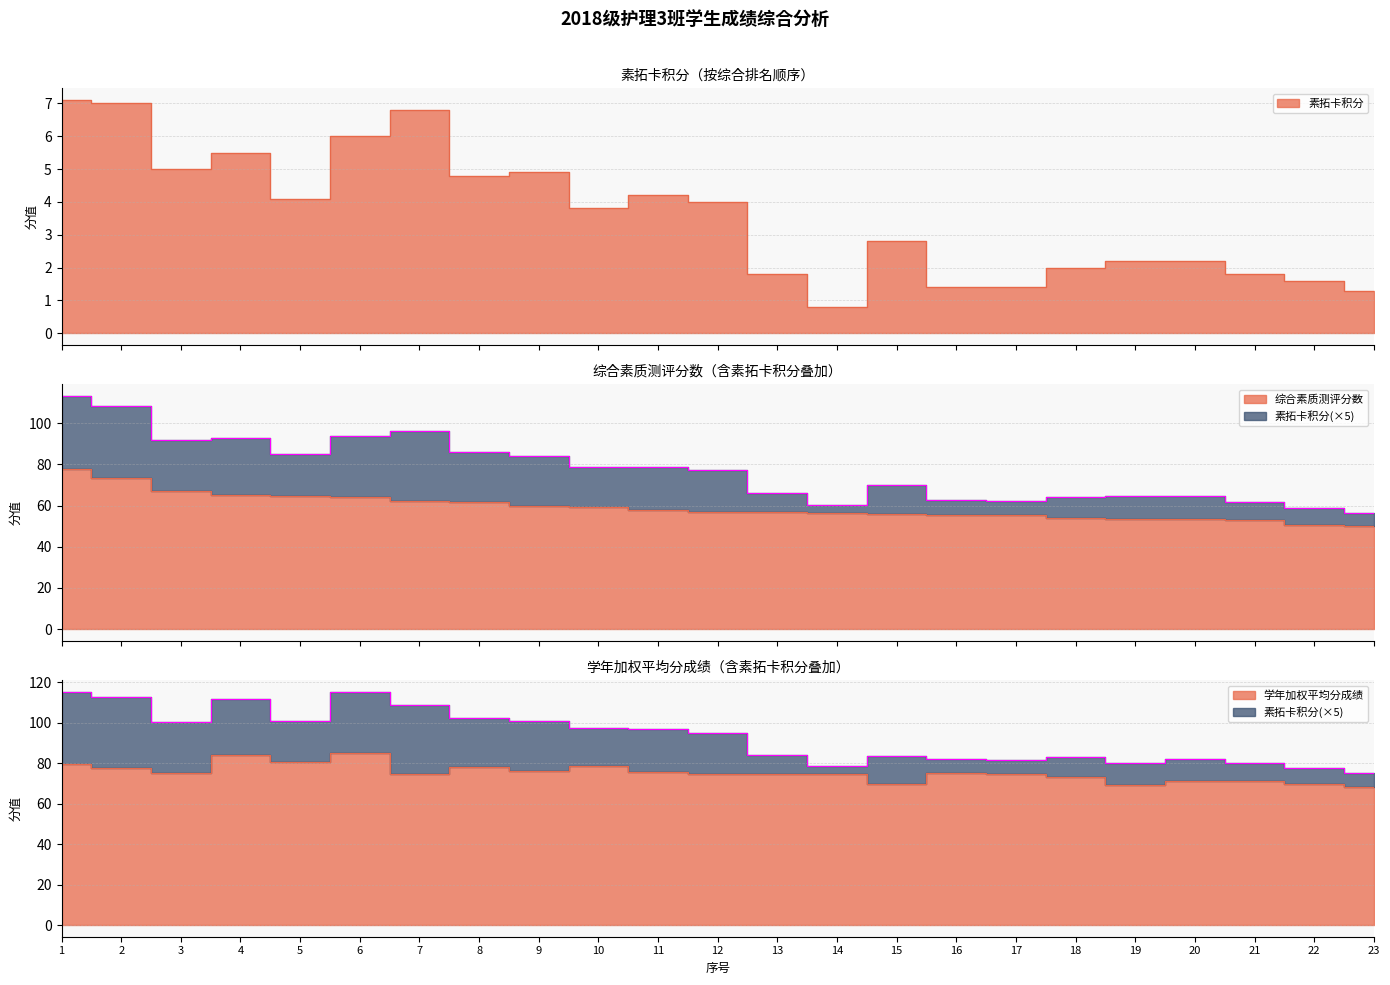

List the labels in order of 综合素质测评分数 value, smallest first.

23, 22, 21, 20, 19, 18, 17, 16, 15, 14, 13, 12, 11, 10, 9, 8, 7, 6, 5, 4, 3, 2, 1